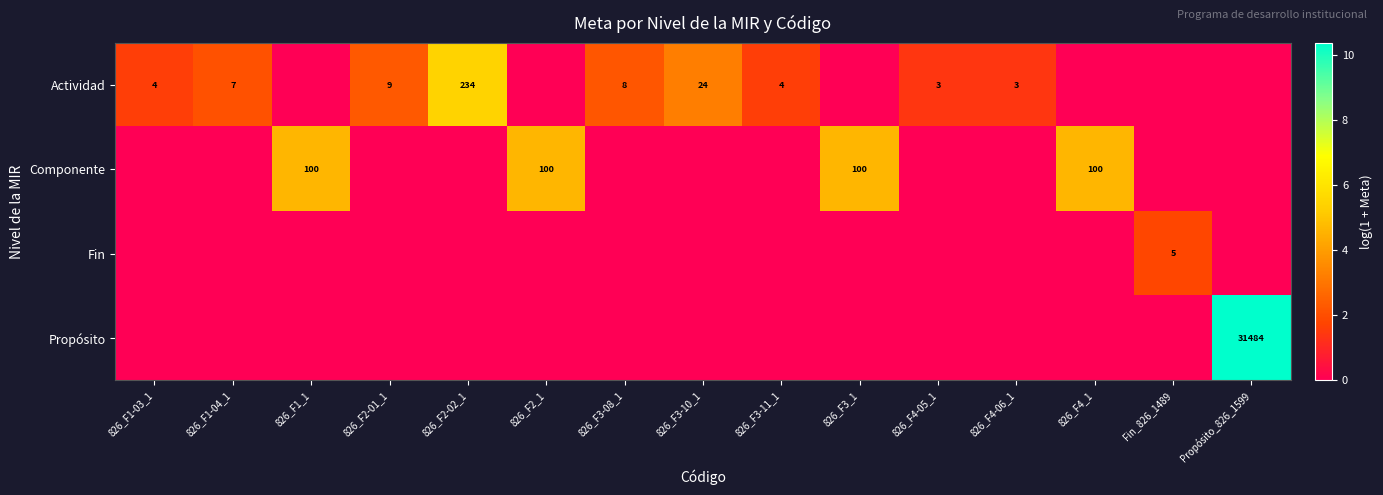

The value of Actividad at 826_F2-02_1 is 65. True or false?

False